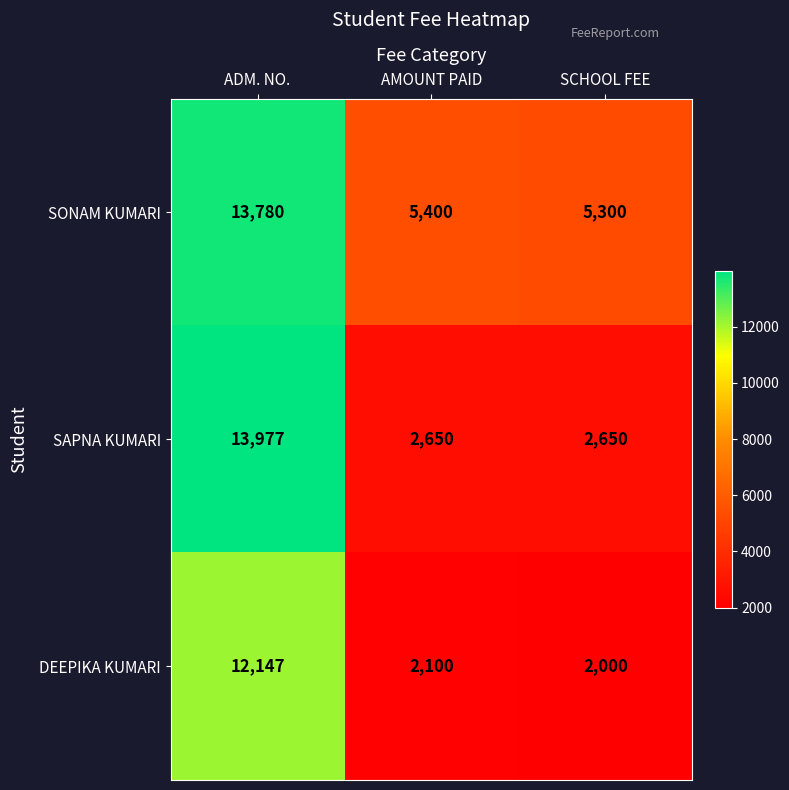

What is the smallest value displayed?

2000